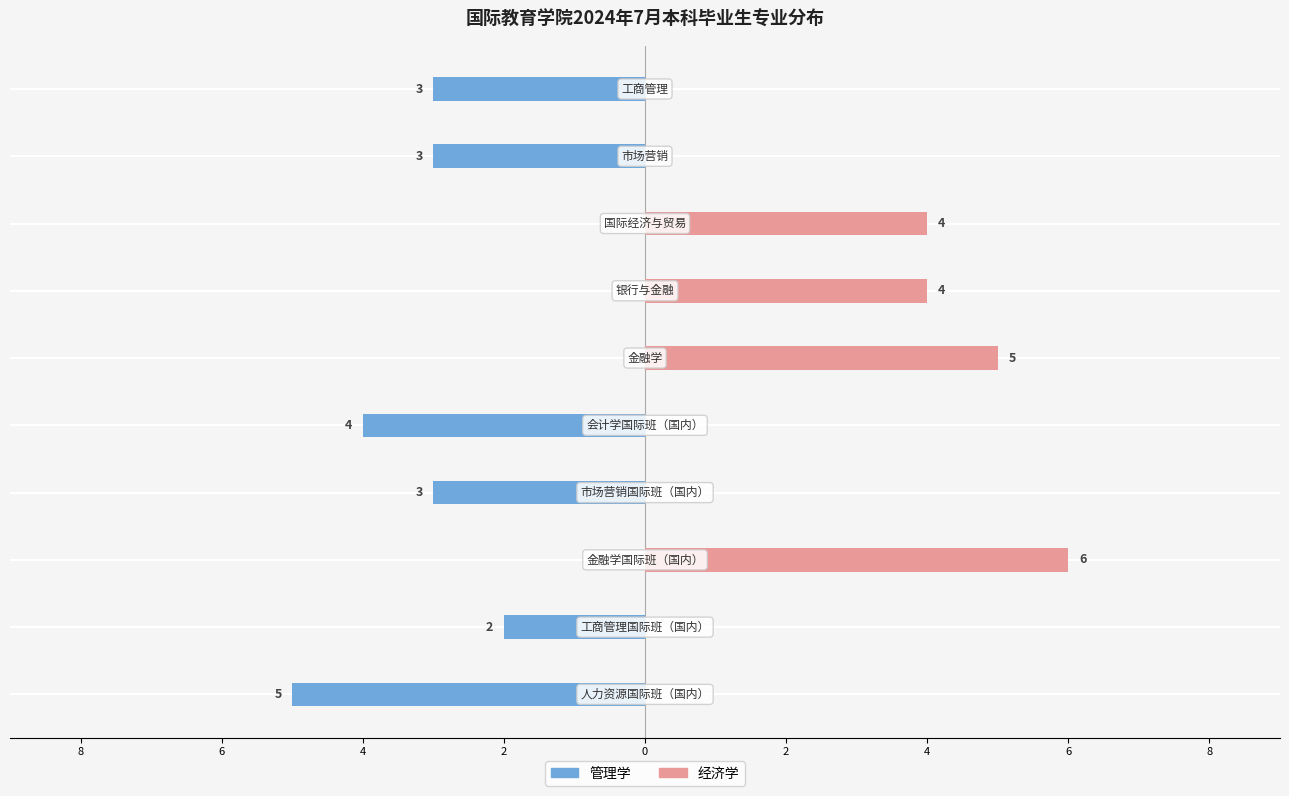

Are the bars horizontal?

Yes